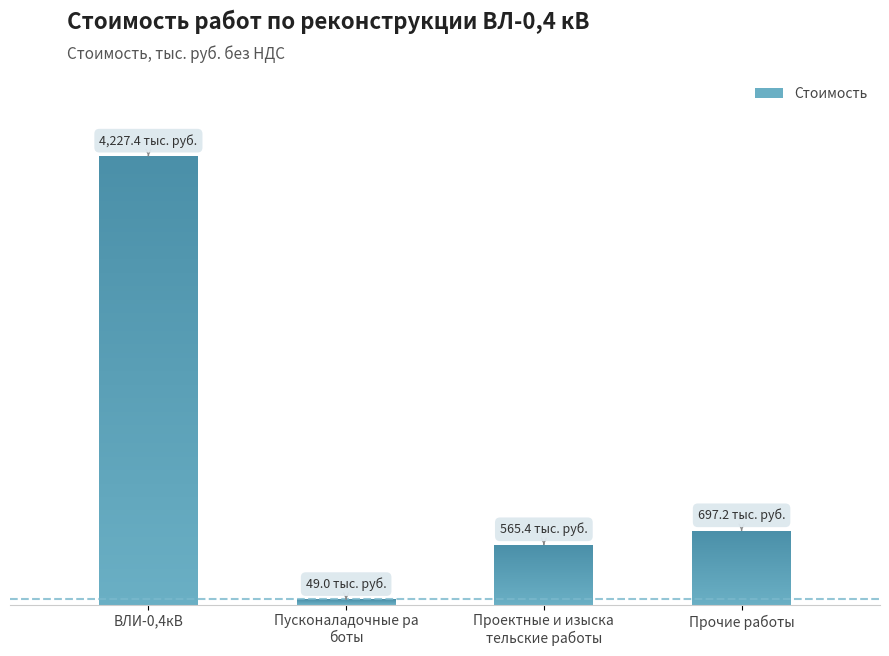

Does the chart contain any negative values?

No